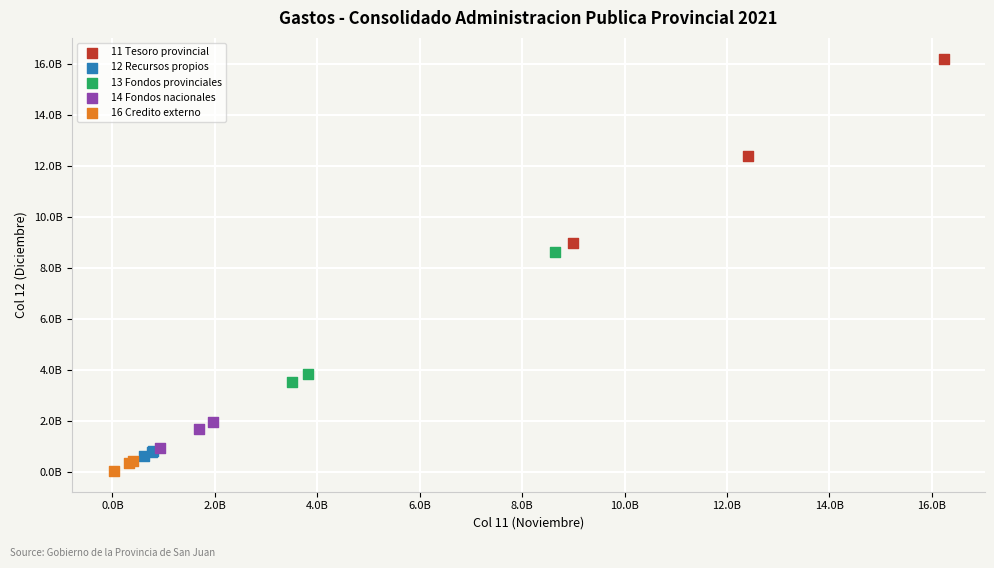

Which series reaches the minimum Y coordinate?

16 Credito externo